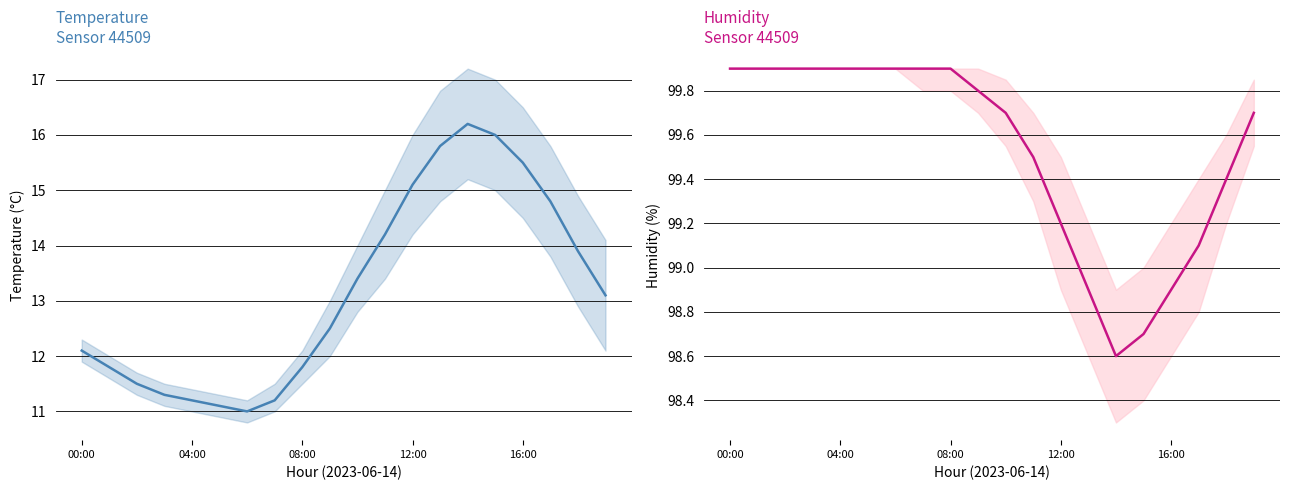

The value of temperature at 14 is 22.6. True or false?

False